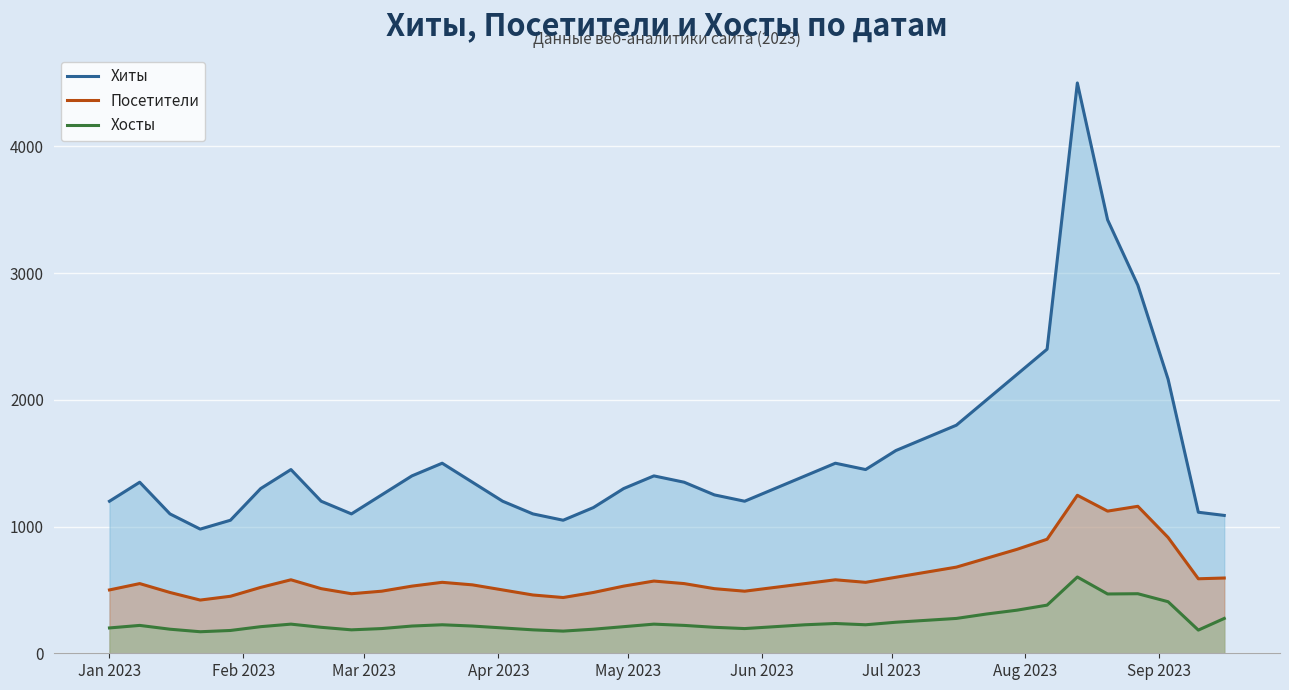

How many data points does each series have?

38